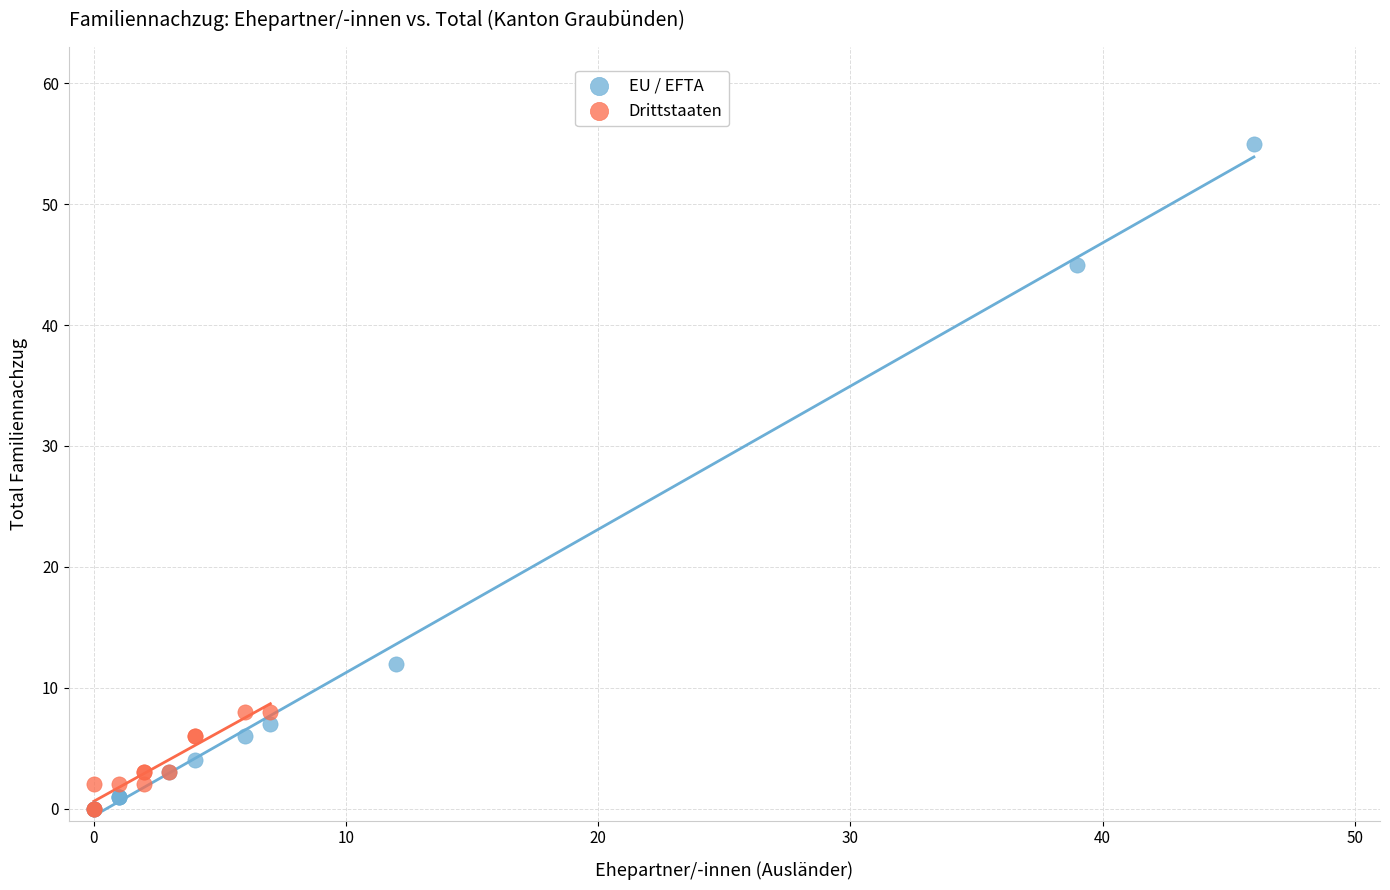

Which series contains the highest Y value?

EU / EFTA